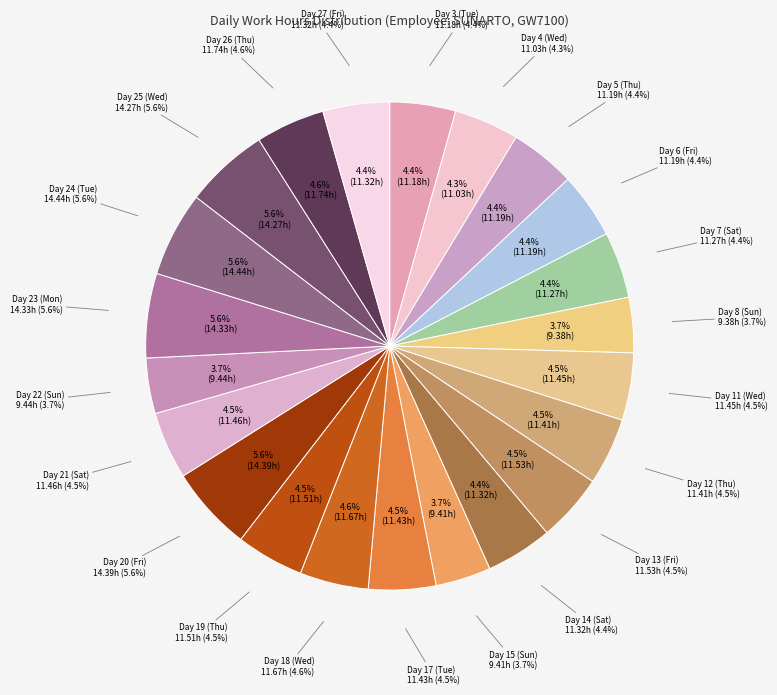

Is there a majority slice in this chart?

No